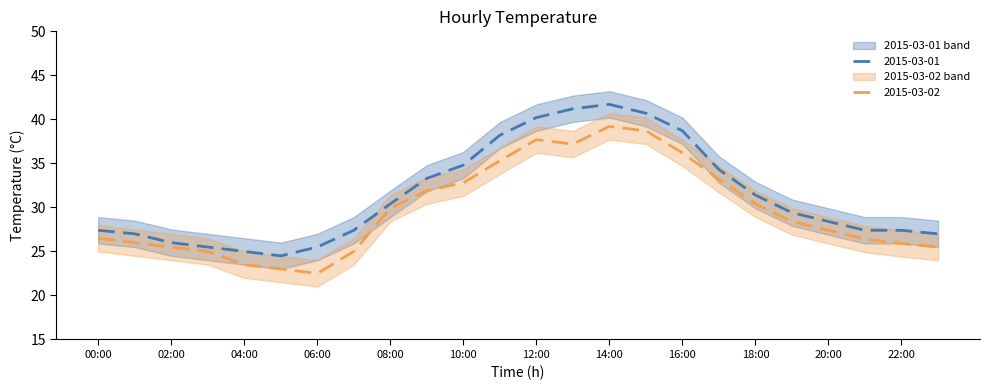

At which category does 2015-03-01 reach its first local peak?

14:00